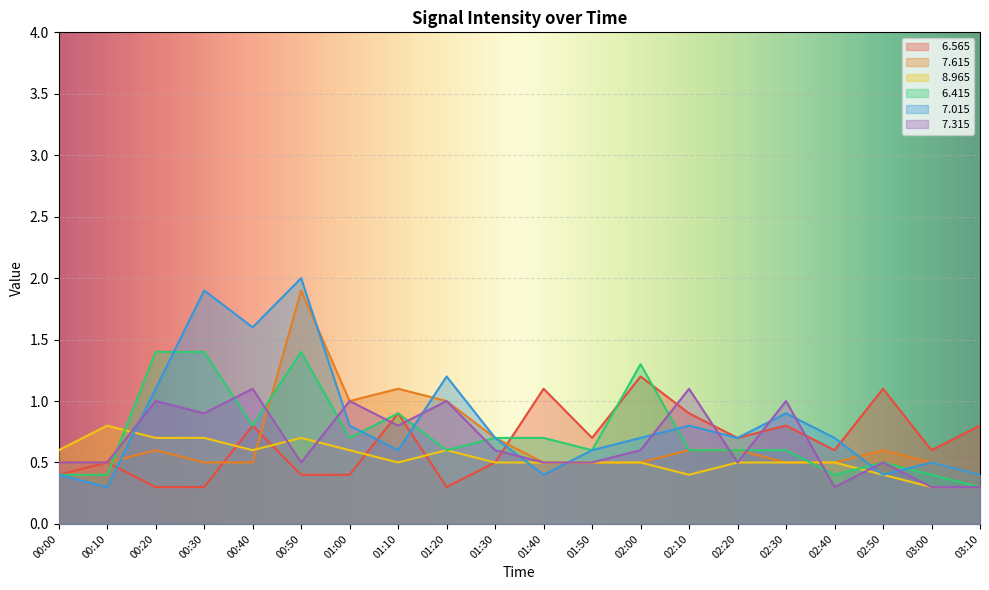

List the series in order of their peak value, highest first.

  7.015,   7.615,   6.415,   6.565,   7.315,   8.965